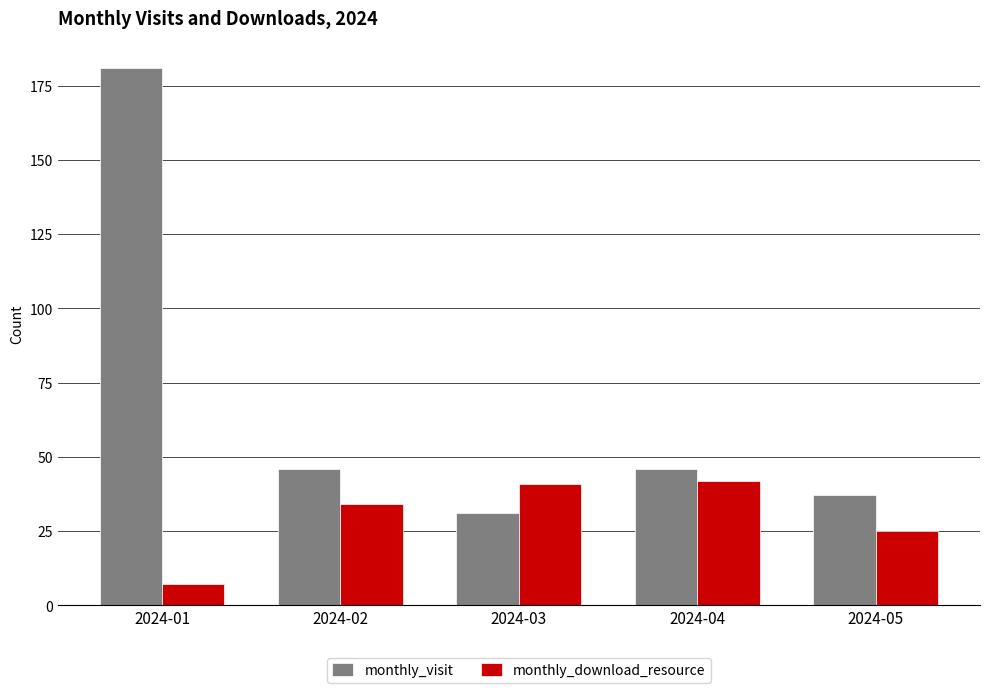

Reading left to right, what are all the values shown in this chart?

monthly_visit: 181	46	31	46	37
monthly_download_resource: 7	34	41	42	25